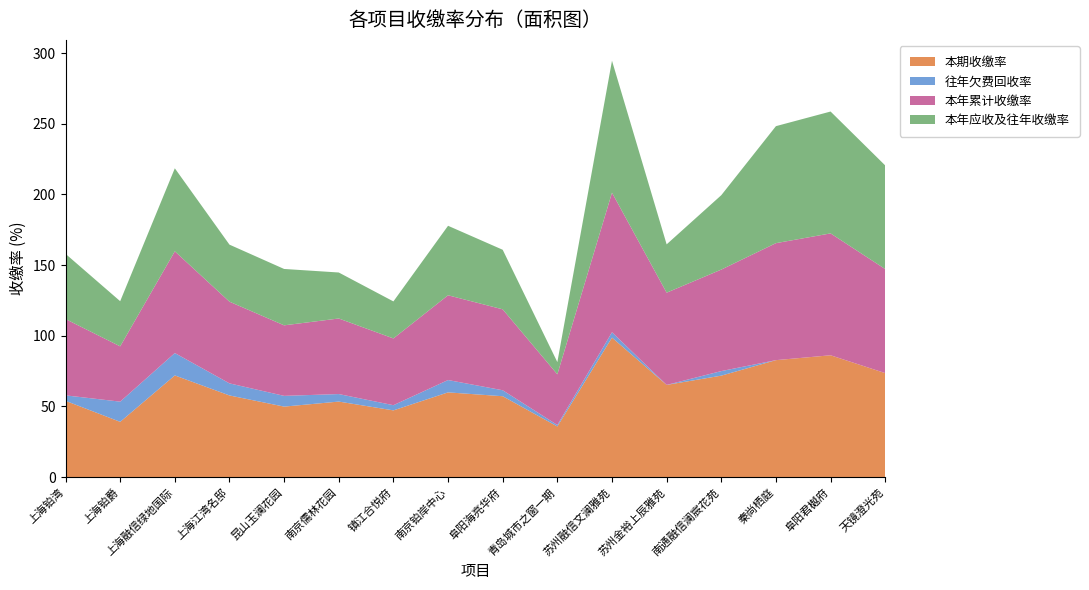

Reading left to right, what are all the values shown in this chart?

本期收缴率: 54.0	39.1	72.0	57.8	49.9	53.5	47.2	60.0	57.2	35.9	98.7	65.2	71.8	82.8	86.2	73.6
往年欠费回收率: 3.9	14.3	15.8	8.5	7.6	5.3	3.7	8.7	4.2	1.0	3.8	0.0	3.2	0.0	0.0	0.0
本年累计收缴率: 54.0	39.1	72.0	57.8	49.9	53.5	47.2	60.0	57.2	35.9	98.7	65.2	71.8	82.8	86.2	73.6
本年应收及往年收缴率: 46.1	31.9	58.7	40.4	39.9	32.5	26.2	49.2	42.1	8.7	93.4	34.2	52.6	82.8	86.2	73.3